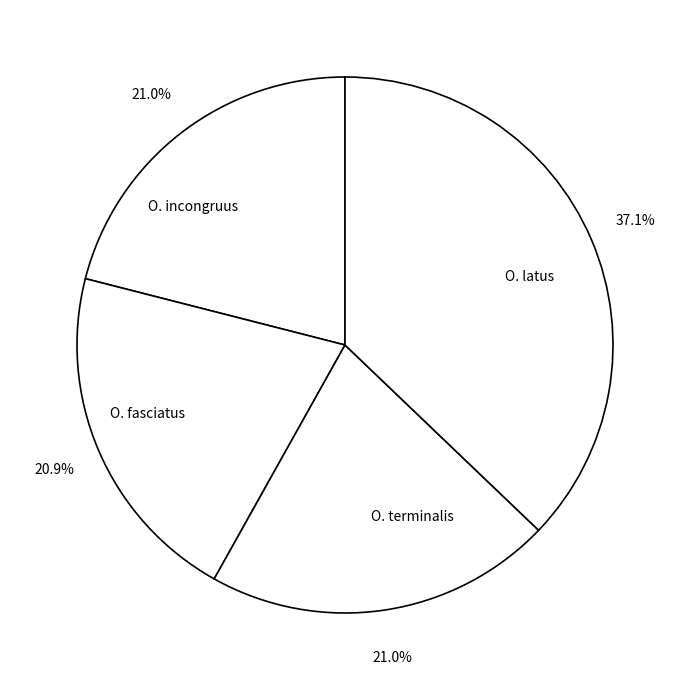

To the nearest percent, what is the difference between the largest and smallest slice percentages?

16%